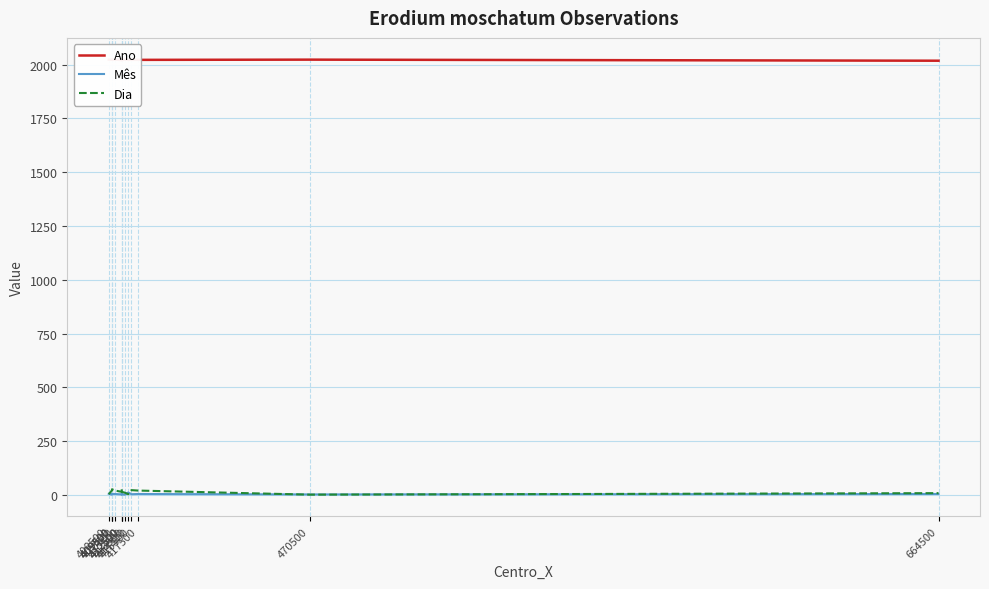

Which label corresponds to the largest value in the chart?

408500